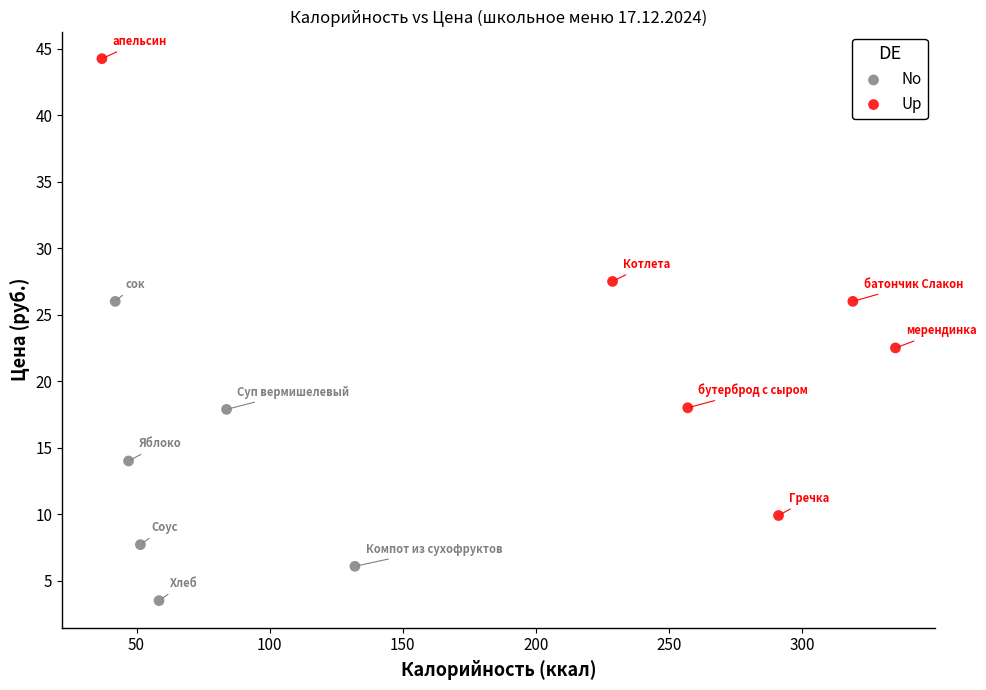

Which series reaches the maximum Y coordinate?

Up